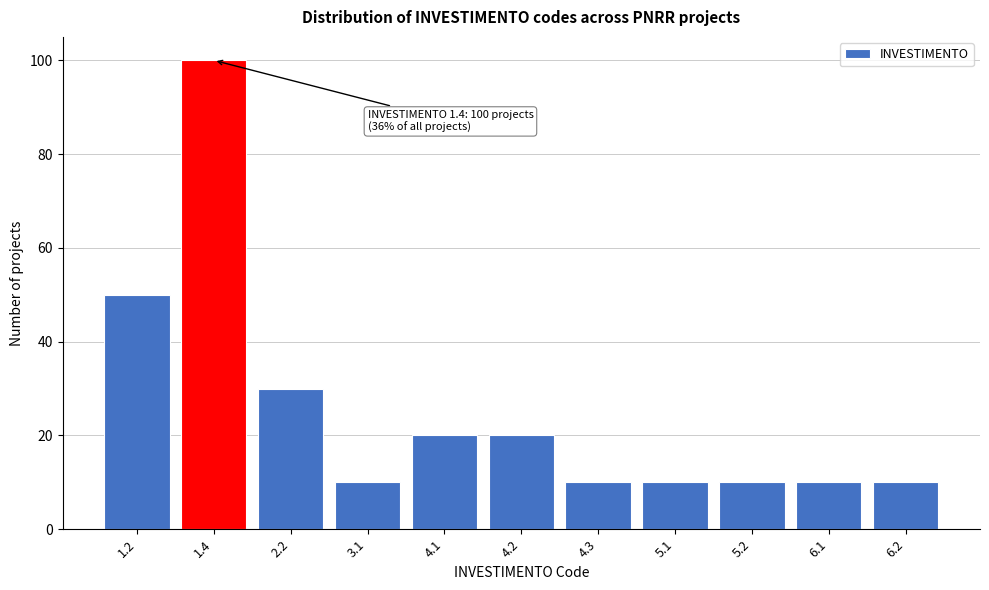

Reading left to right, extract all data points from this chart.

1.2=50	1.4=100	2.2=30	3.1=10	4.1=20	4.2=20	4.3=10	5.1=10	5.2=10	6.1=10	6.2=10